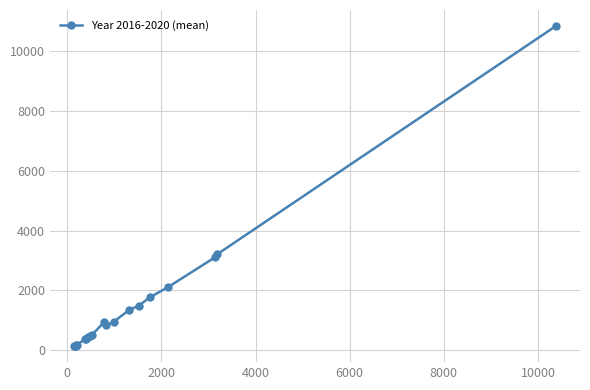

What is the average value?

1478.8